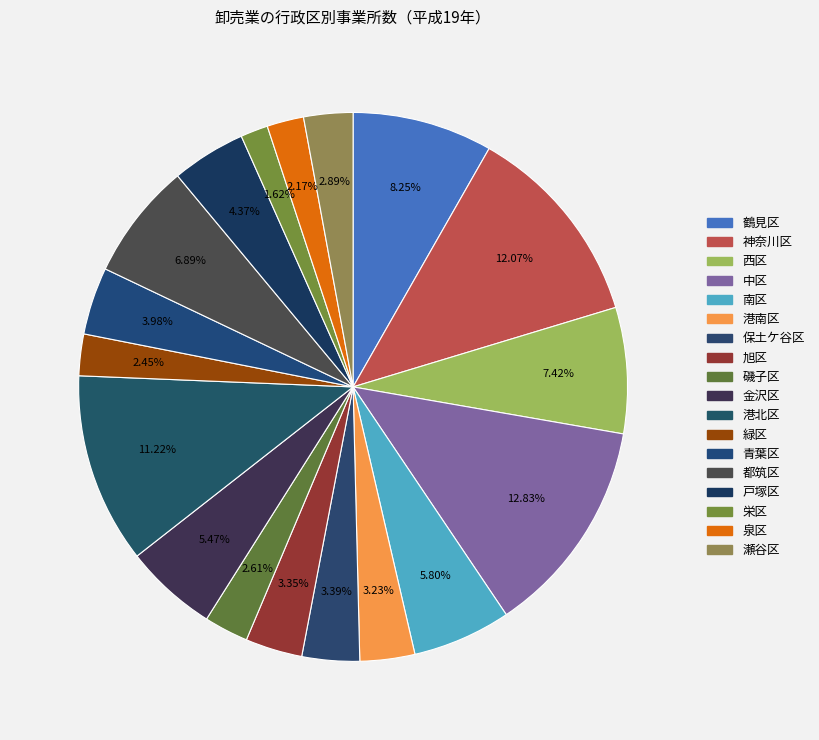

What is the smallest slice in the pie chart?

栄区